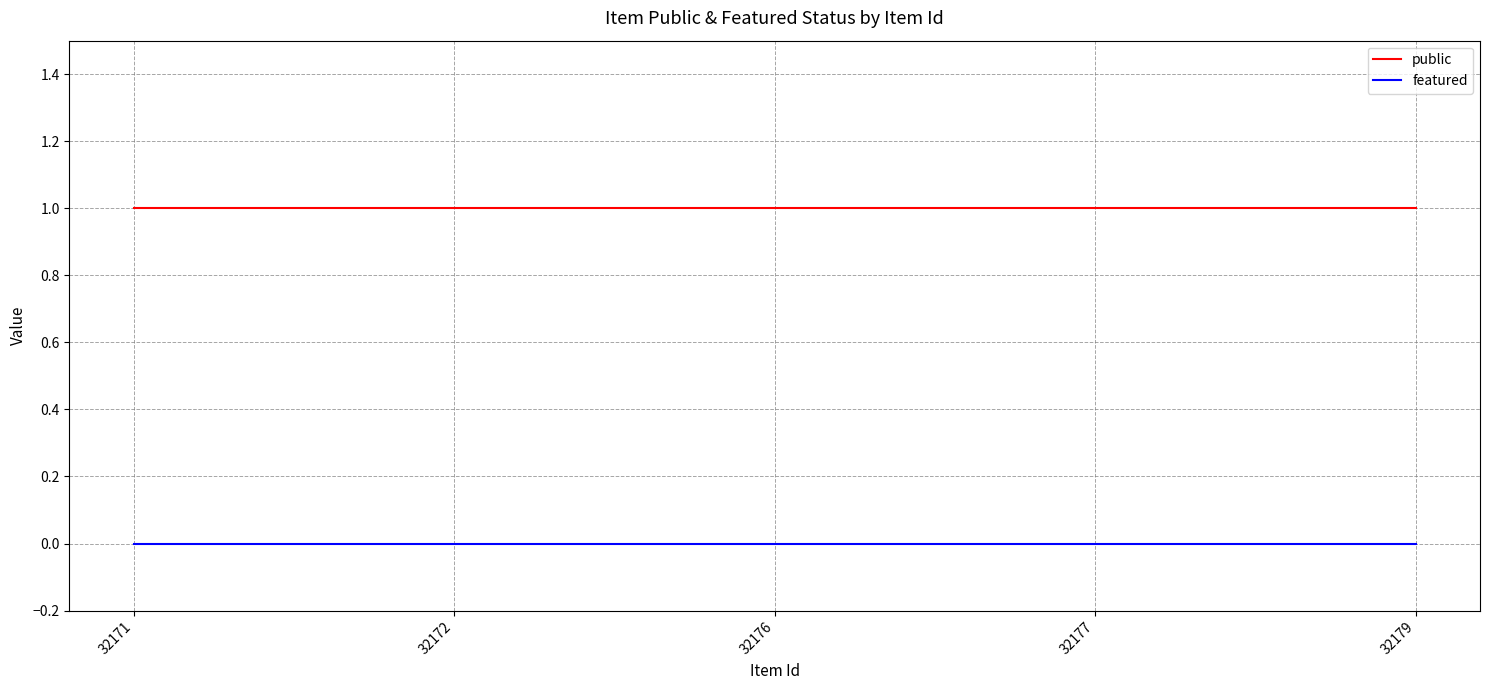

True or false: featured and public intersect in this chart.

False